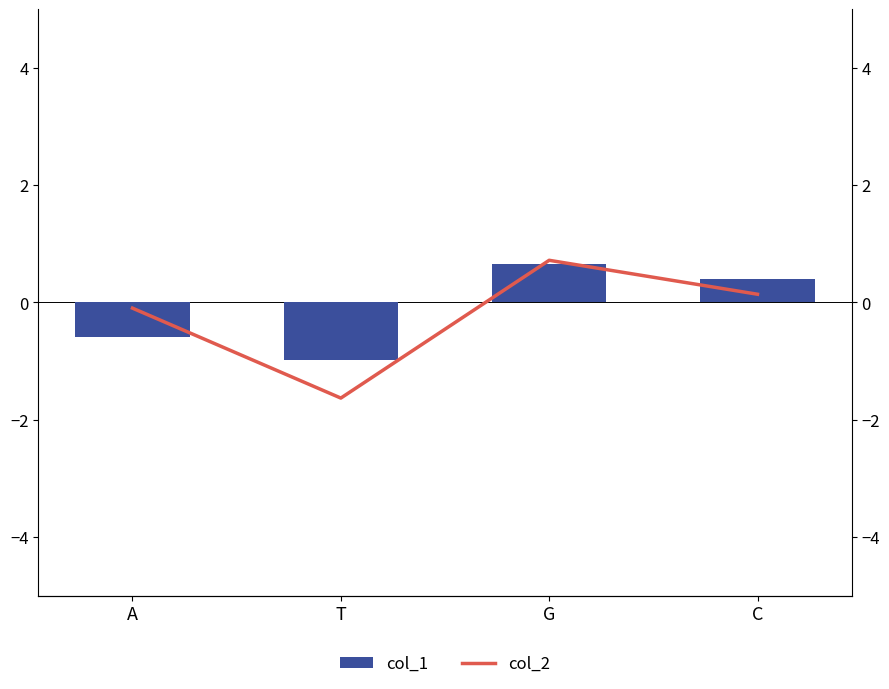

What is the difference between the highest and lowest values at C?

0.3